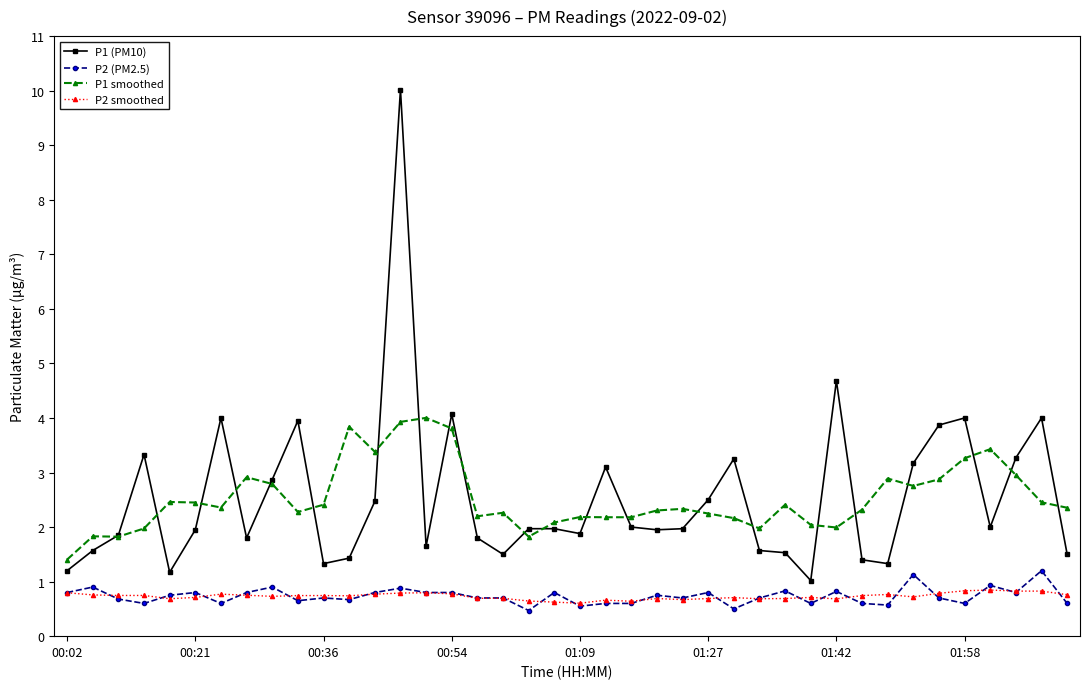

Which series has the largest range (max minus min)?

P1 (PM10)